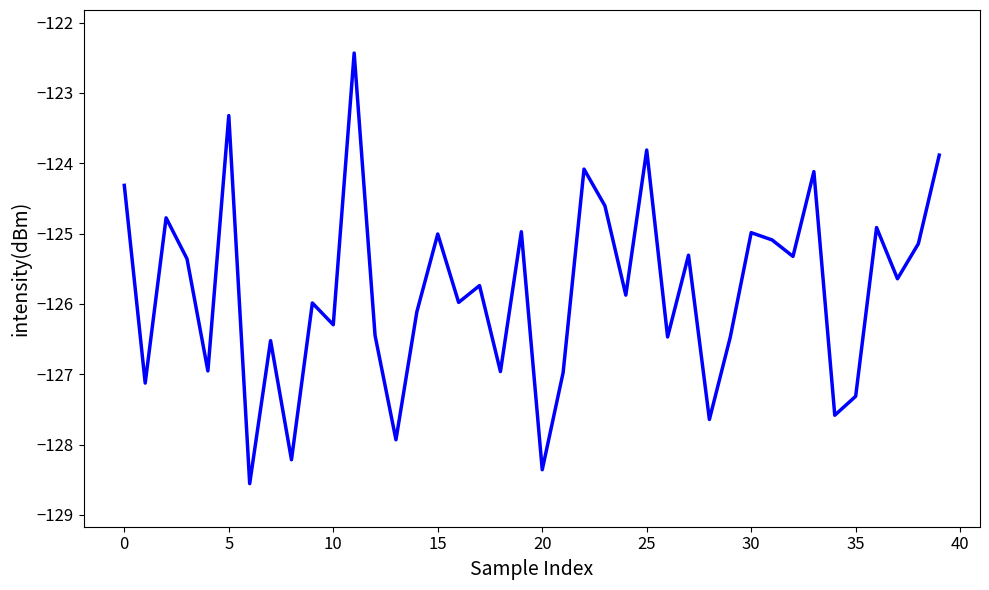

Is this an area chart (filled region under the line)?

No